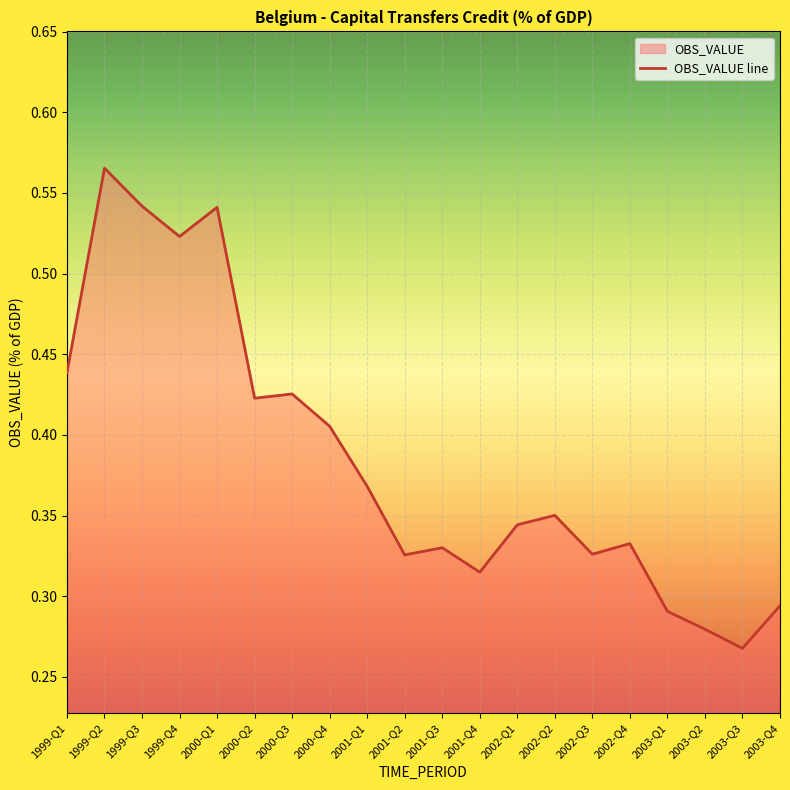

Reading left to right, transcribe all the data shown in this chart.

1999-Q1=0.4	1999-Q2=0.6	1999-Q3=0.5	1999-Q4=0.5	2000-Q1=0.5	2000-Q2=0.4	2000-Q3=0.4	2000-Q4=0.4	2001-Q1=0.4	2001-Q2=0.3	2001-Q3=0.3	2001-Q4=0.3	2002-Q1=0.3	2002-Q2=0.4	2002-Q3=0.3	2002-Q4=0.3	2003-Q1=0.3	2003-Q2=0.3	2003-Q3=0.3	2003-Q4=0.3